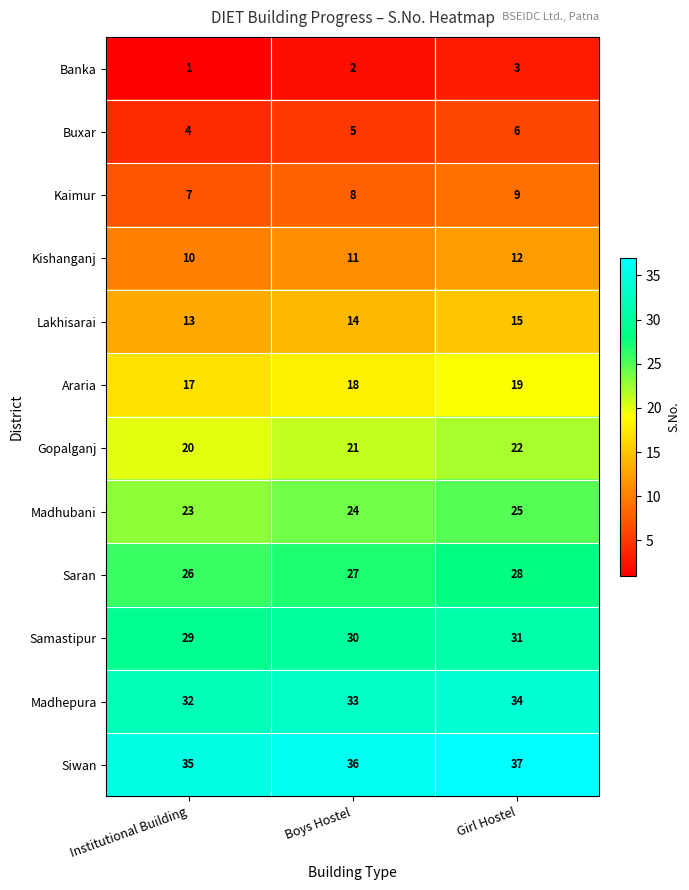

At which label is Buxar closest to 5?

Boys Hostel